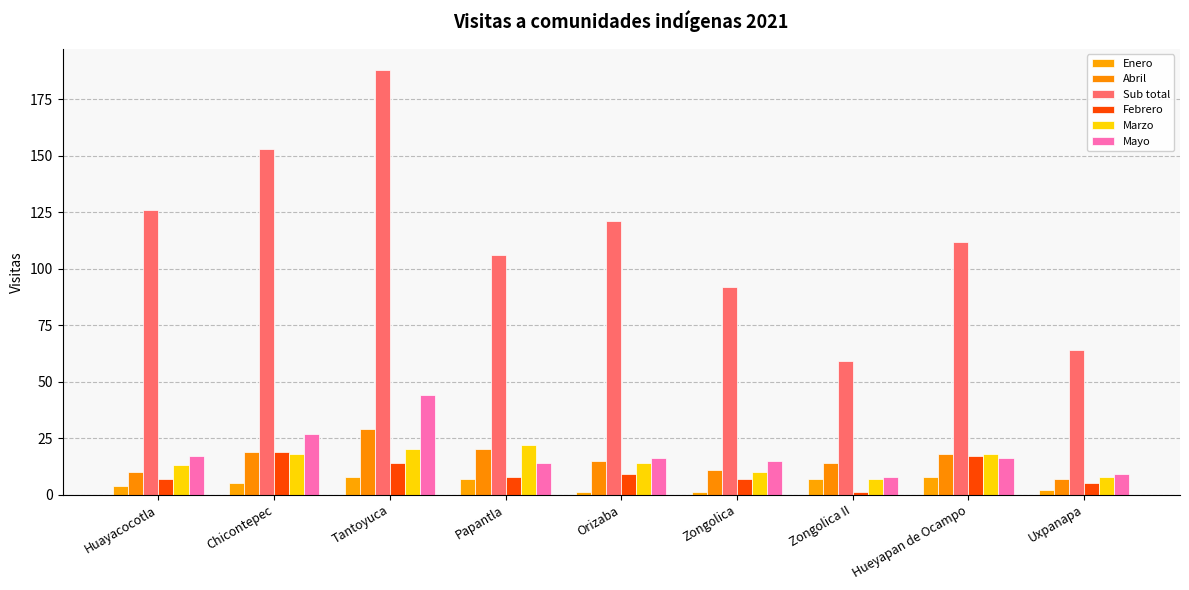

How many Marzo values are between 10 and 18?

5